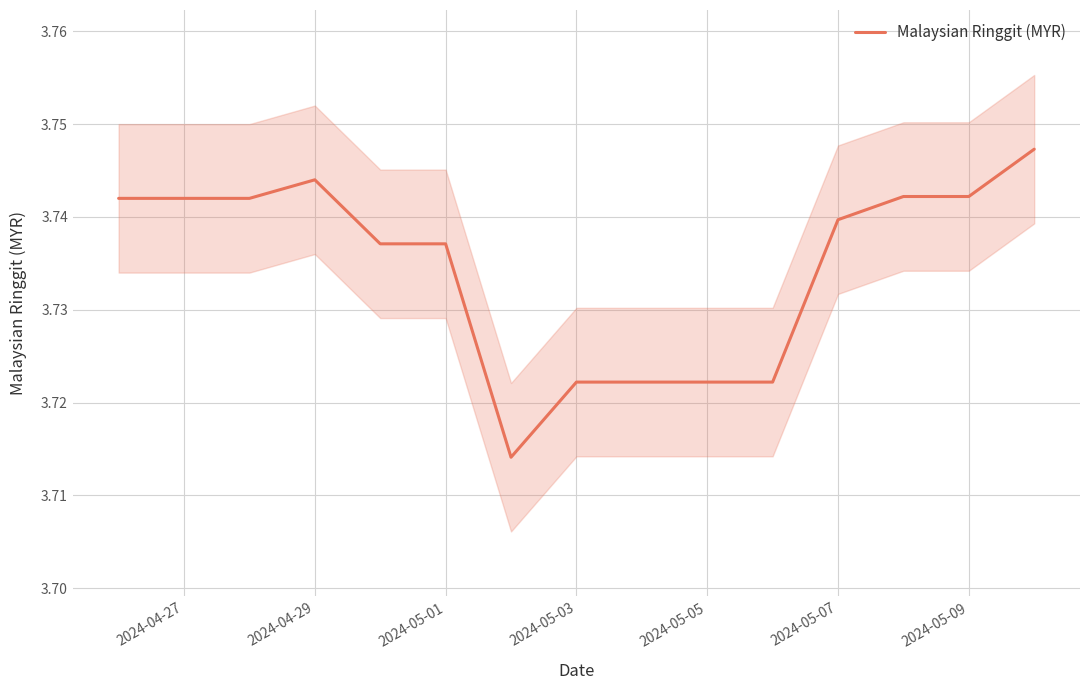

Reading right to left, what are all the values shown in this chart?

3.7	3.7	3.7	3.7	3.7	3.7	3.7	3.7	3.7	3.7	3.7	3.7	3.7	3.7	3.7